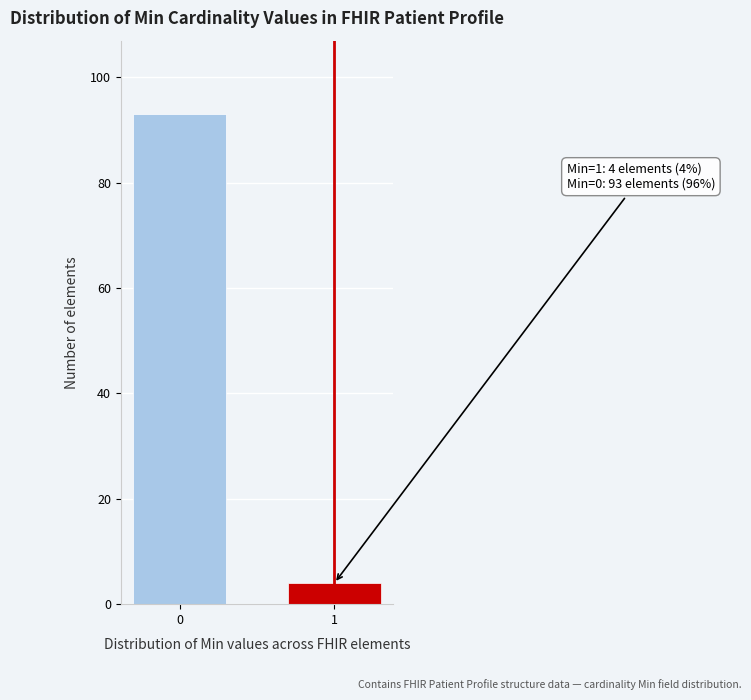

Reading left to right, list all the values displayed in this chart.

0=93	1=4